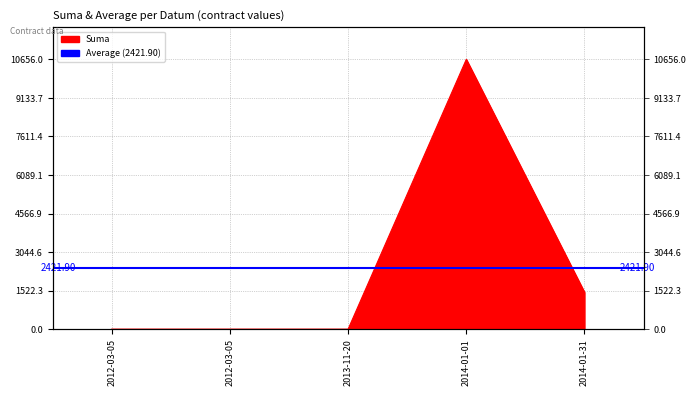

Which label corresponds to the largest value in the chart?

2014-01-01